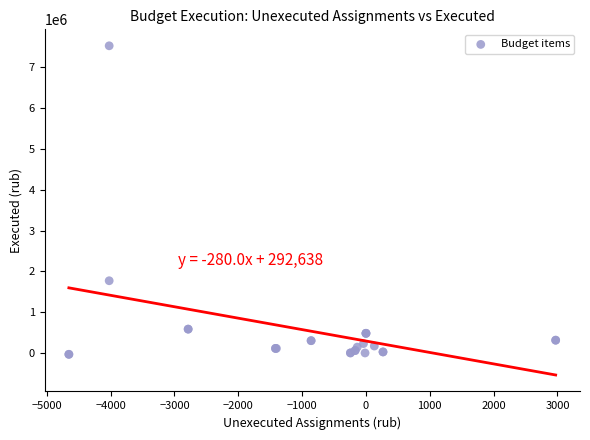

What Y value in the scatter plot is closest to 3746976?

1769981.9